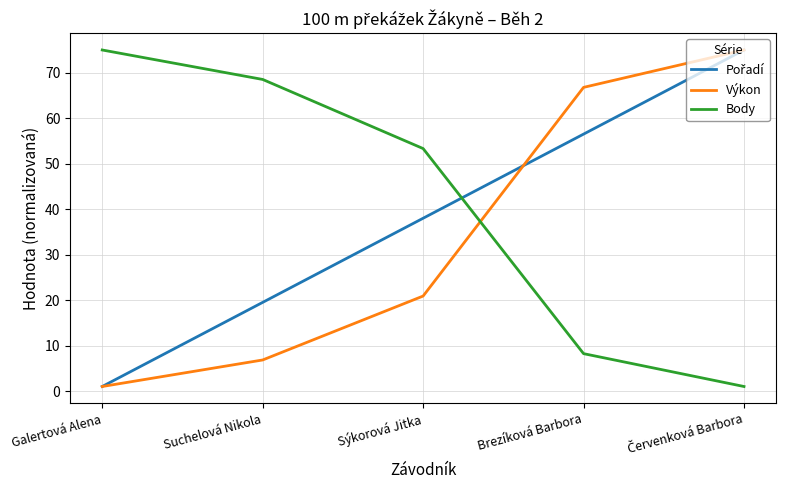

What is the spread (max minus min) of values at Brezíková Barbora?

58.6